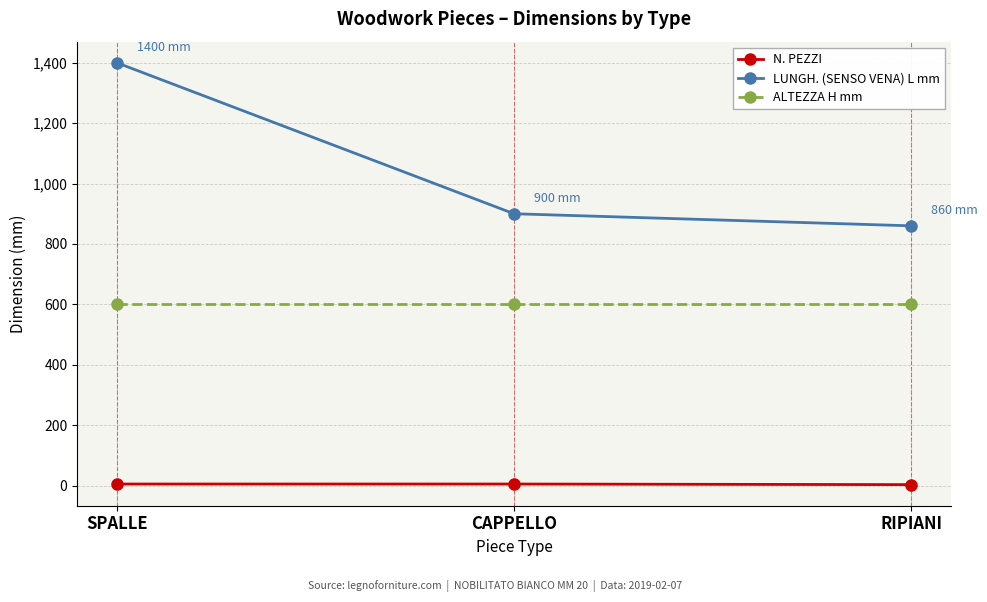

True or false: ALTEZZA H mm has a value of 600 at SPALLE.

True